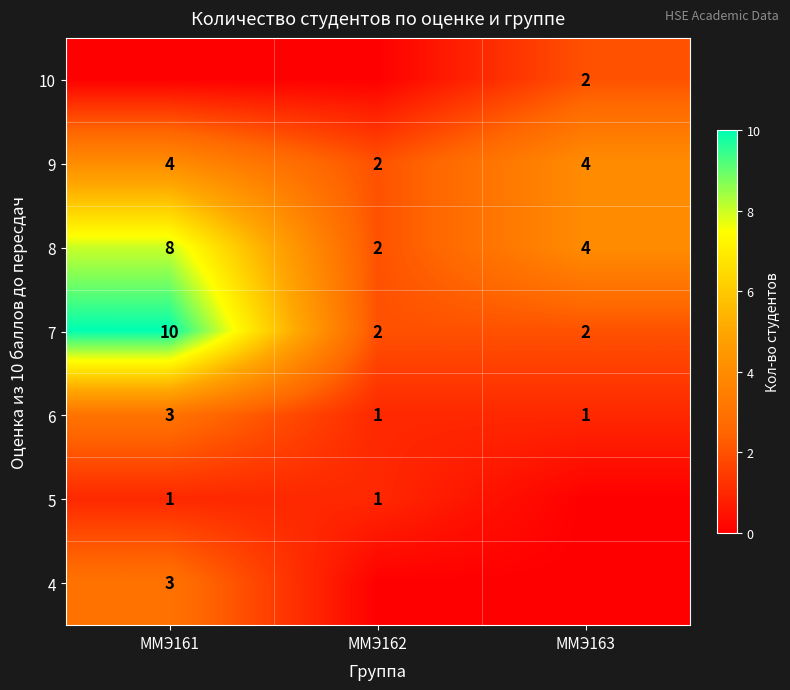

Count the number of data series in this chart.

7